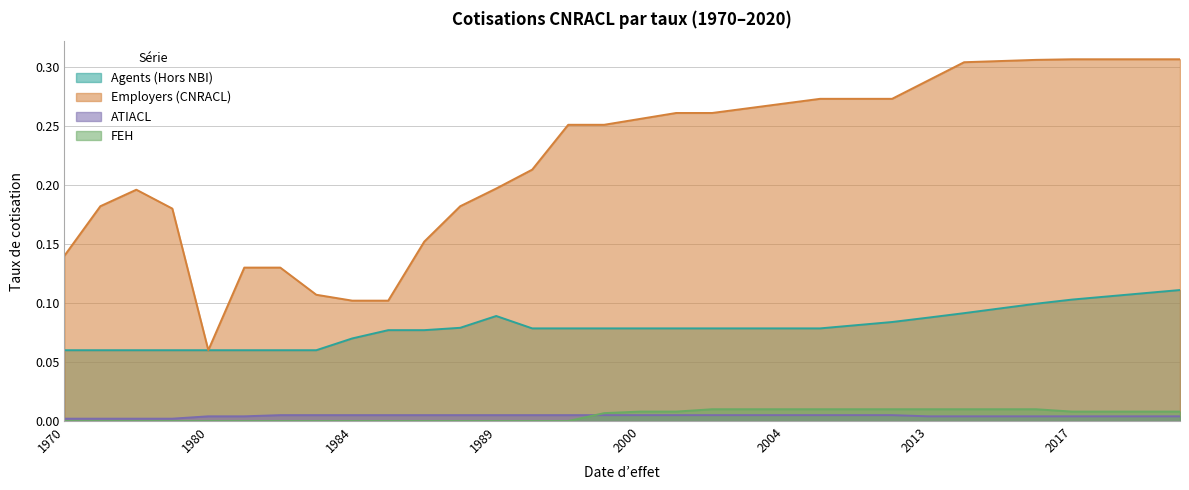

Which series has the largest range (max minus min)?

Employers (CNRACL)